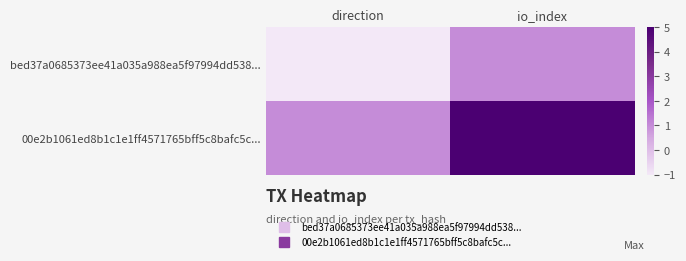

Reading left to right, what are all the values shown in this chart?

bed37a0685373ee41a035a988ea5f97994dd538...: direction=-1	io_index=1
00e2b1061ed8b1c1e1ff4571765bff5c8bafc5c...: direction=1	io_index=5